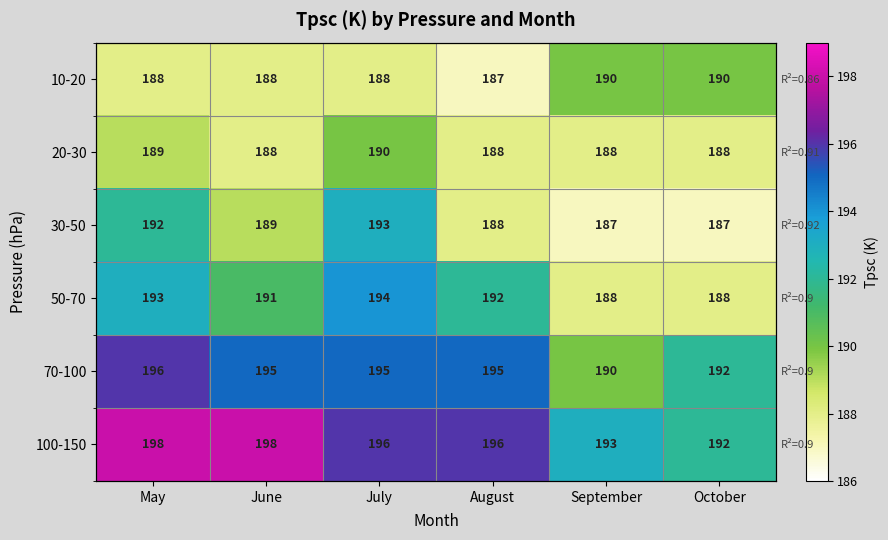

At how many categories does at least one series exceed 194?

4